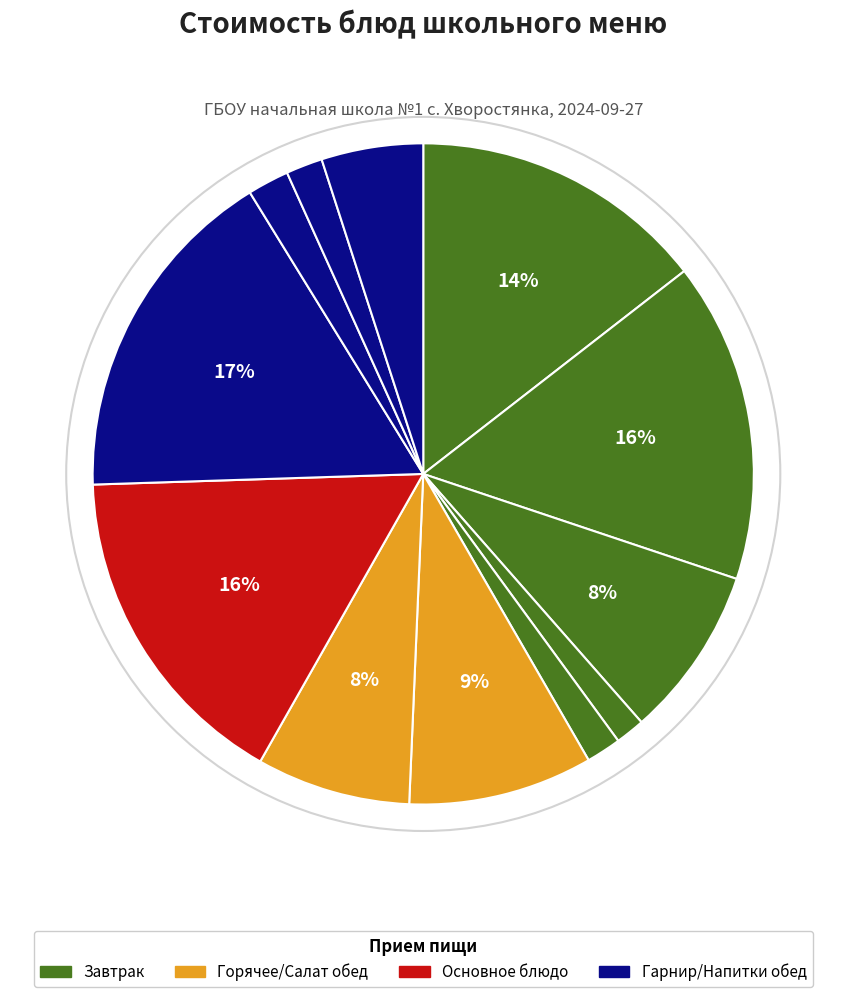

How many slices are in this pie chart?

12